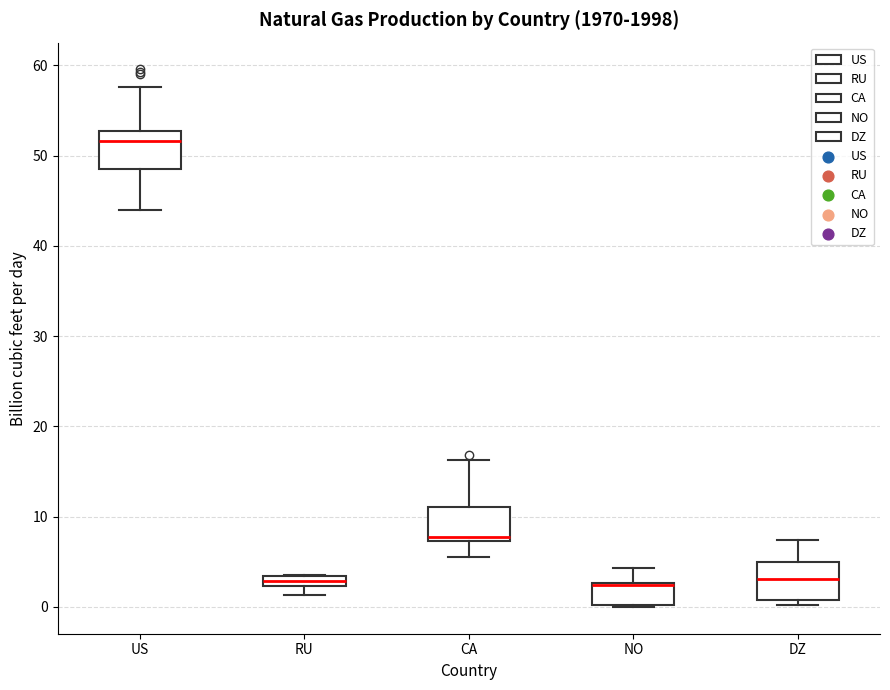

Where does the upper whisker of the box for NO end on the y-axis? The values are not printed on the chart, so give them approximately, as read against the axis.

4